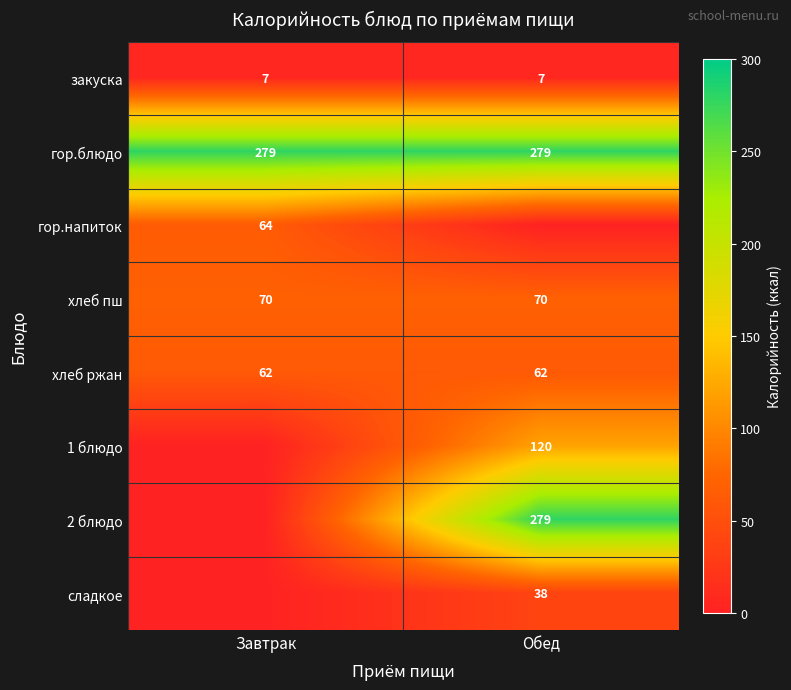

What is the minimum value for хлеб пш?

70